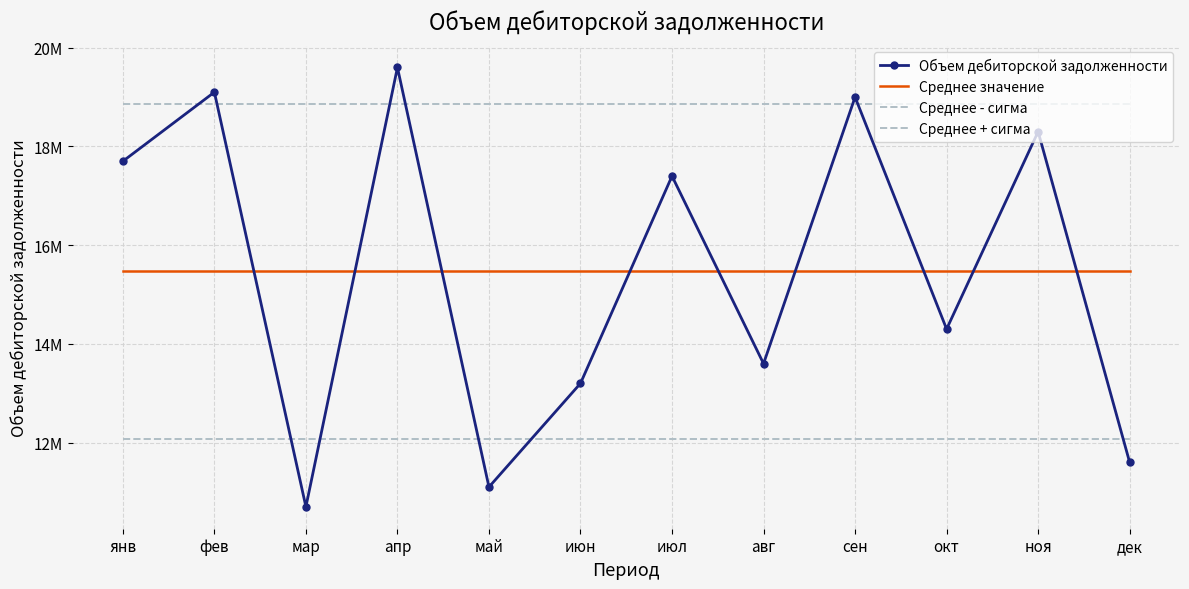

How many values in the Объем дебиторской задолженности series exceed 17400000?

5